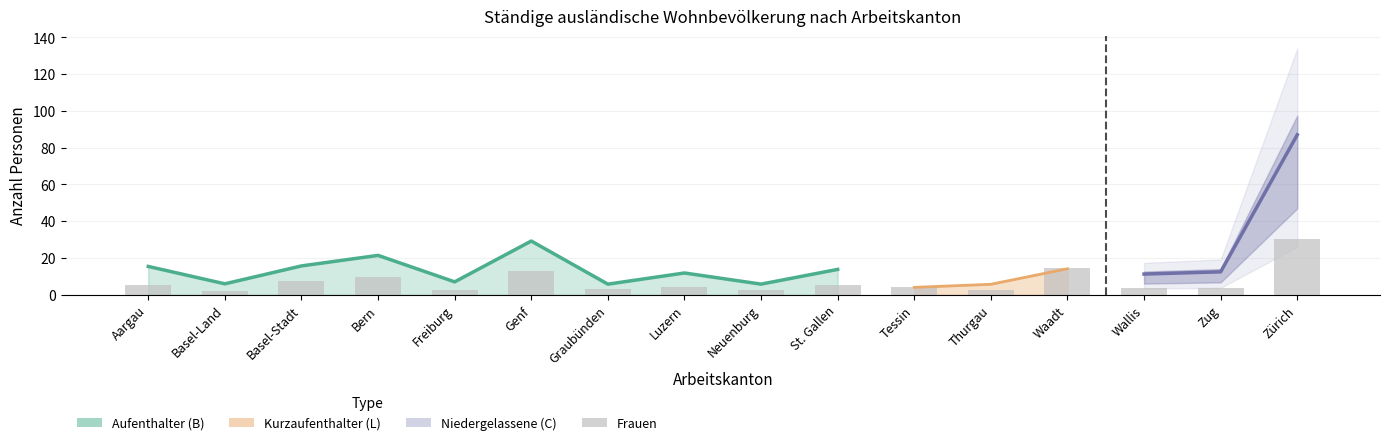

What is the ratio of the value at Graubünden to the value at Wallis?

0.9